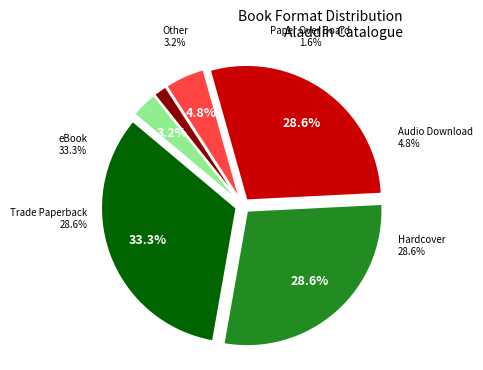

Does any single category account for the majority?

No